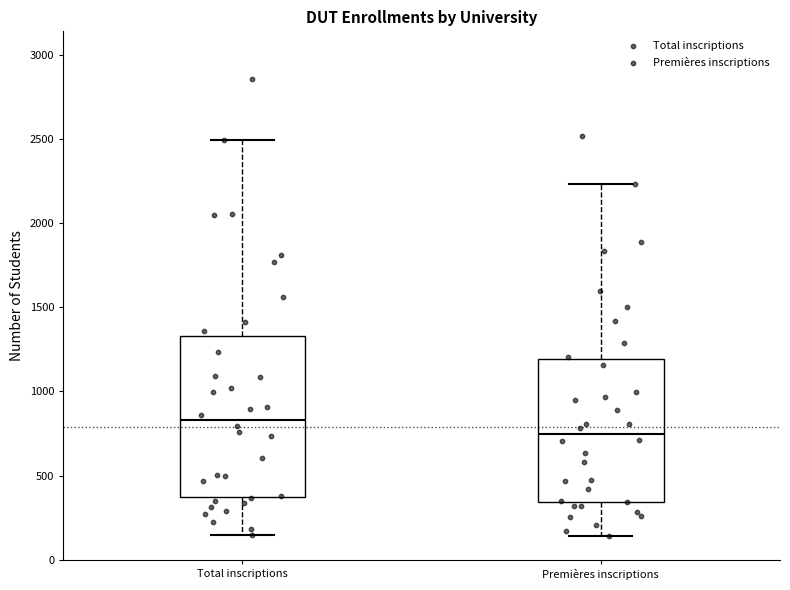

Comparing the boxes themselves (not the whiskers), which one is the tallest?

Total inscriptions